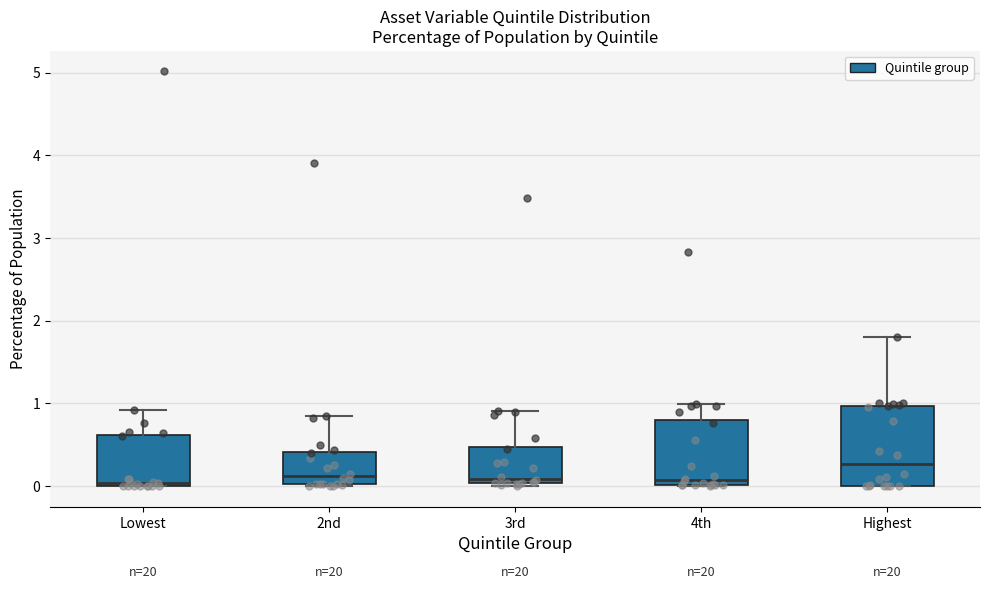

Reading left to right, transcribe this box plot: for each box, give where its median line is, the range the box spans, and where its two whiskers end, as read against the y-axis. The values are not printed on the chart, so give them approximately, as read against the axis.

Lowest: median 0.0 (just above the box's lower edge), box 0.0 to 0.6, whiskers 0.0 to 0.9
2nd: median 0.1, box 0.0 to 0.4, whiskers 0.0 to 0.8
3rd: median 0.1, box 0.0 to 0.5, whiskers 0.0 (just below the box's lower edge) to 0.9
4th: median 0.1, box 0.0 to 0.8, whiskers 0.0 to 1.0
Highest: median 0.3, box 0.0 to 1.0, whiskers 0.0 to 1.8